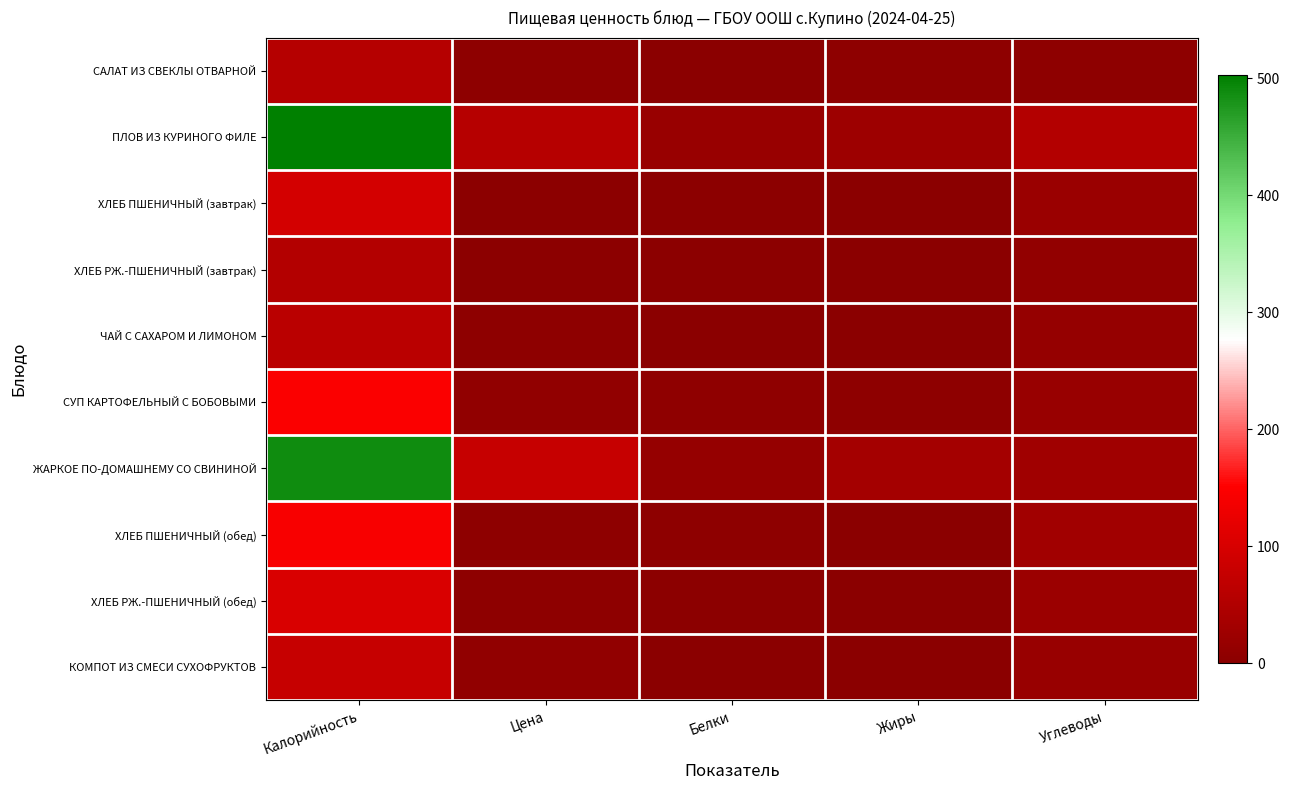

Which category has the lowest value across all series?

Жиры